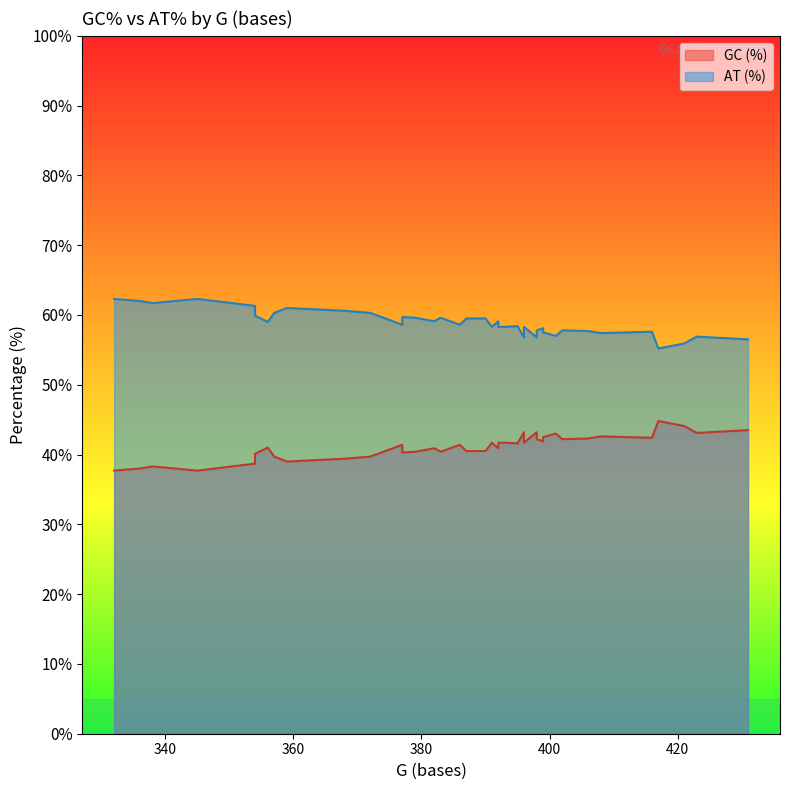

True or false: GC (%) and AT (%) intersect in this chart.

False